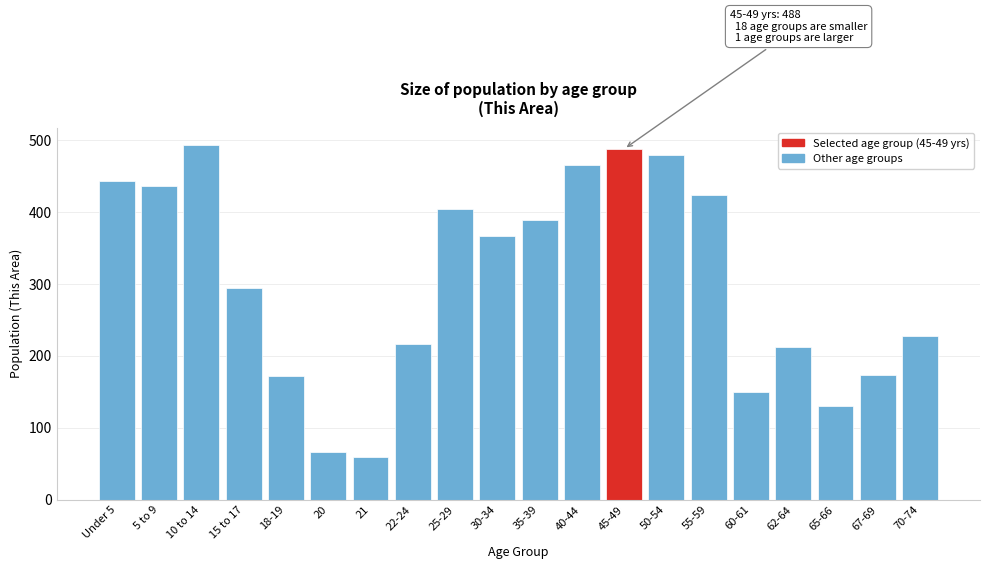

What is the maximum value shown in the chart?

493